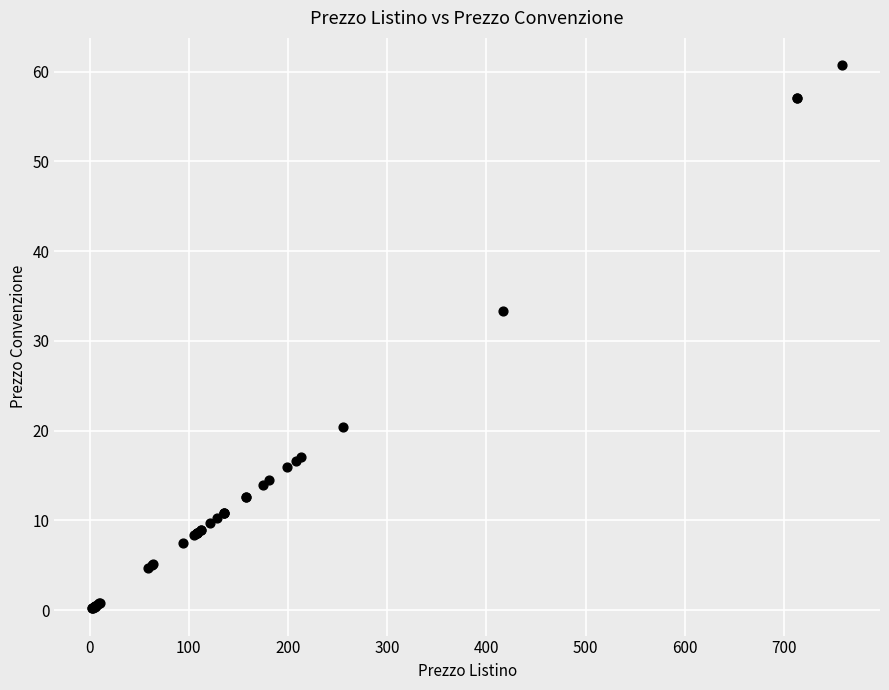

What Y value in the scatter plot is closest to 30?

33.4